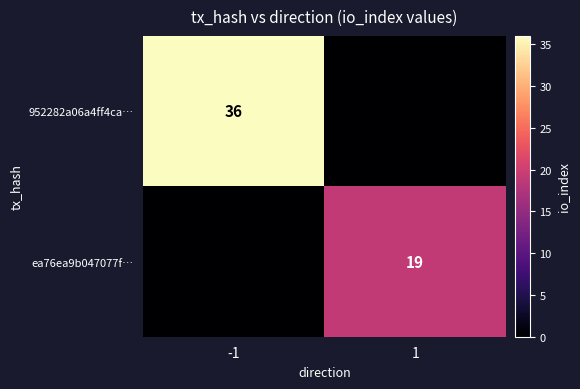

Is the value of ea76ea9b047077f… at 1 greater than the value of 952282a06a4ff4ca… at -1?

No